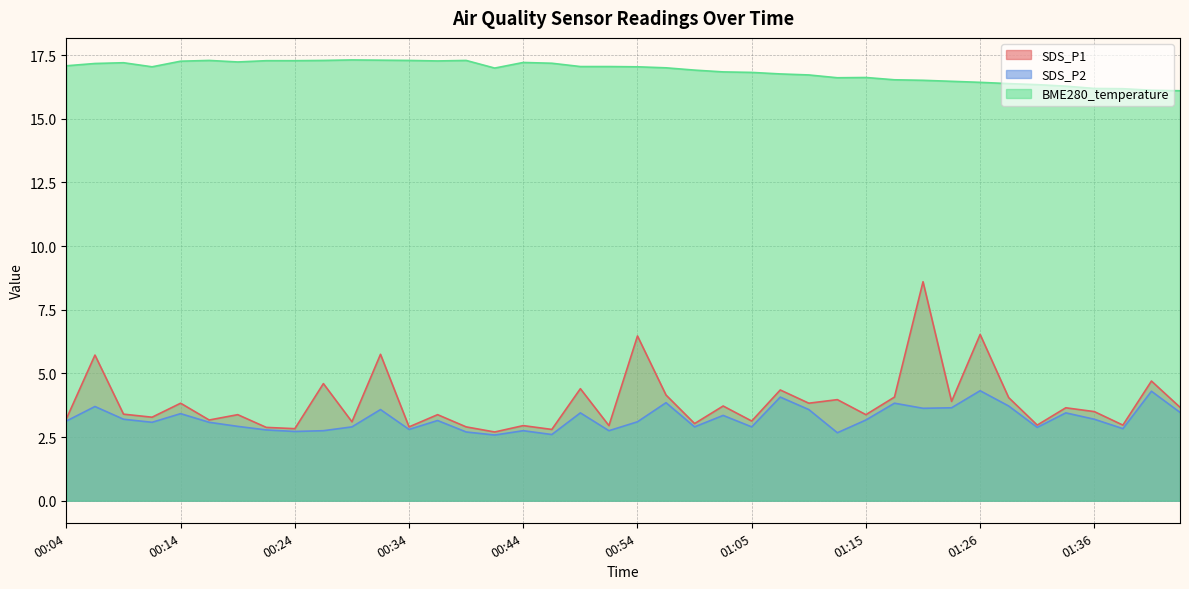

Which series has the largest total across all categories?

BME280_temperature